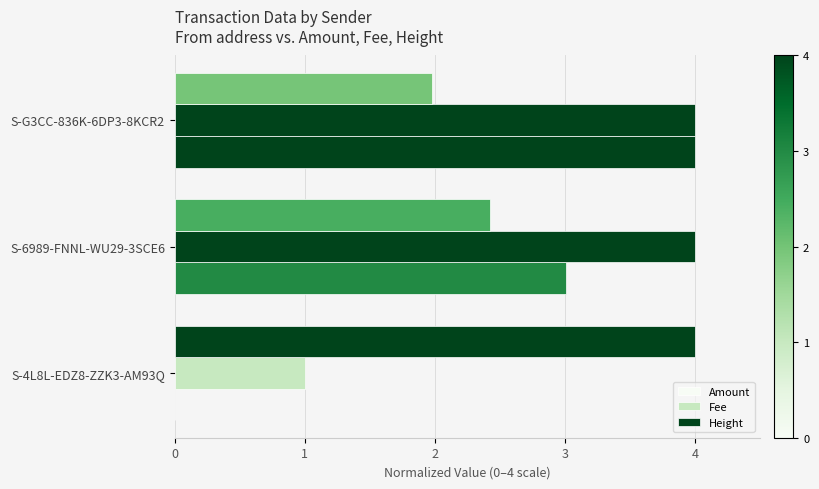

Reading left to right, transcribe all the data shown in this chart.

Amount: 0.0	3.0	4.0
Fee: 1.0	4.0	4.0
Height: 4.0	2.4	2.0